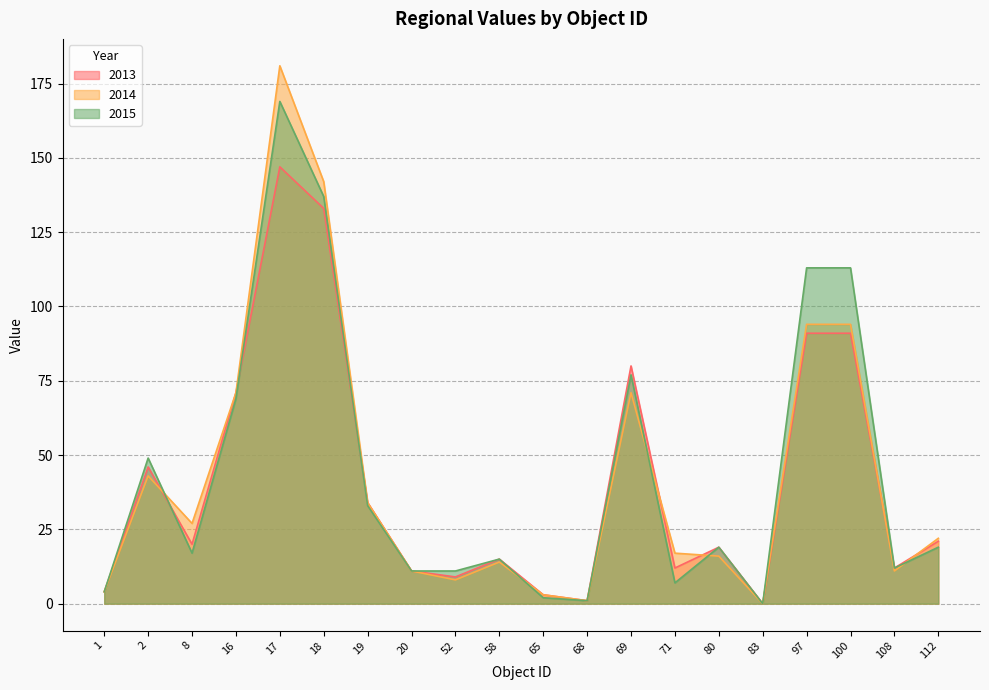

True or false: 2015 has more than 2 interior local peaks.

True